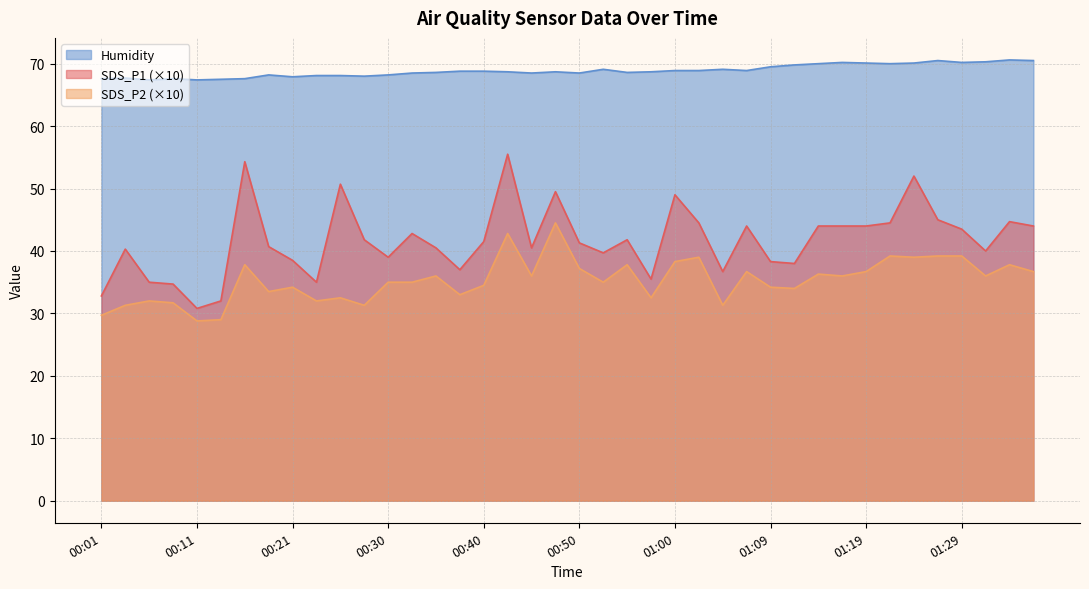

Between 00:13 and 00:50, which series saw the biggest shift?

SDS_P1